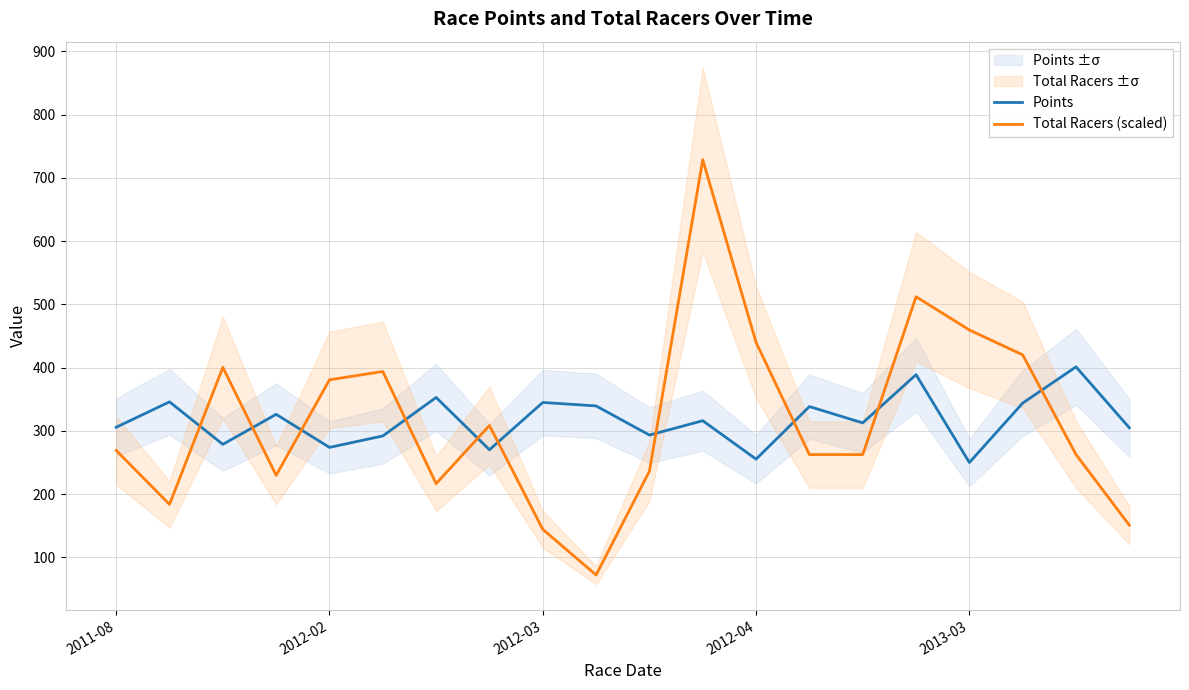

At which label does Total Racers (scaled) first exceed 269?

2011-08